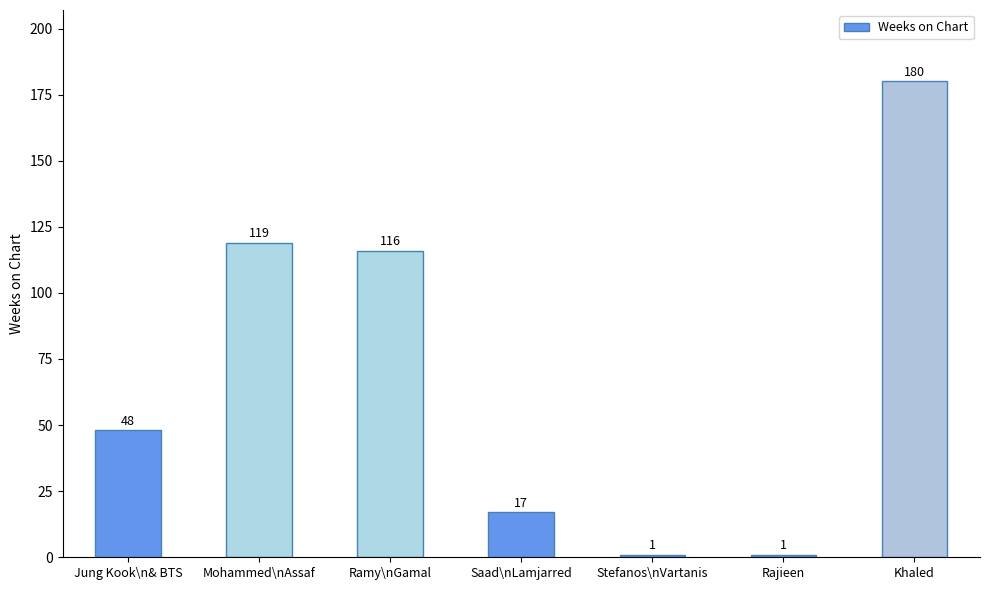

Reading left to right, transcribe all the data shown in this chart.

Jung Kook\n& BTS=48	Mohammed\nAssaf=119	Ramy\nGamal=116	Saad\nLamjarred=17	Stefanos\nVartanis=1	Rajieen=1	Khaled=180